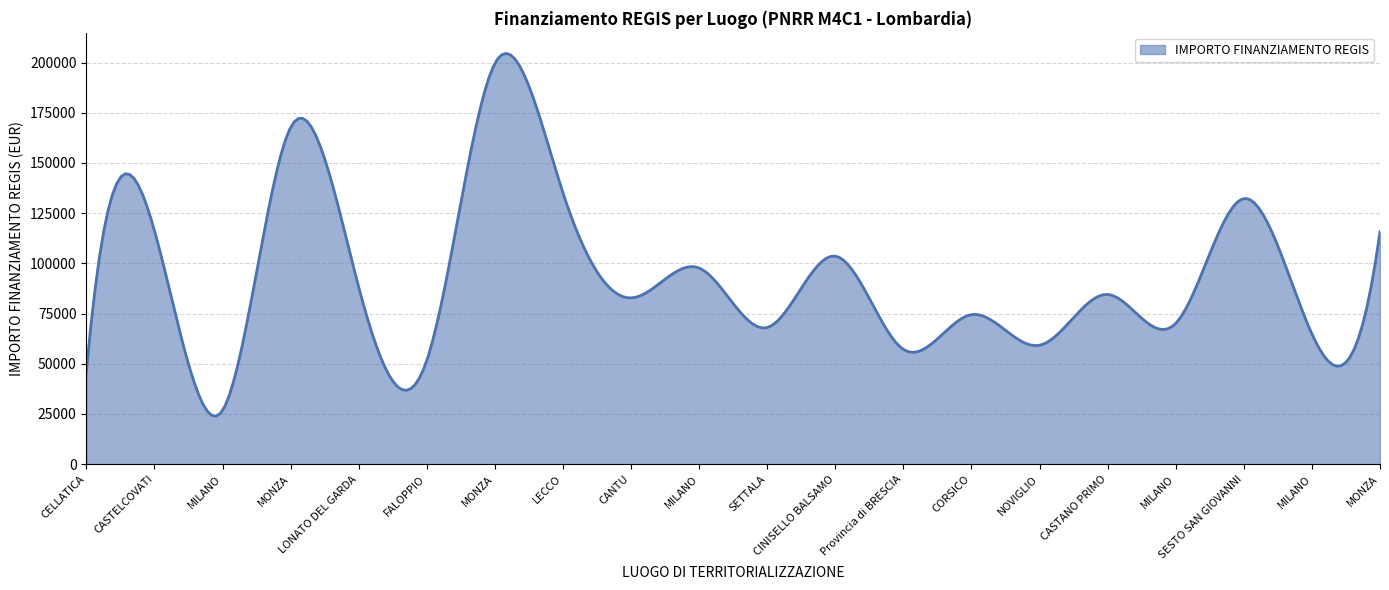

What is the smallest value displayed?

23946.5